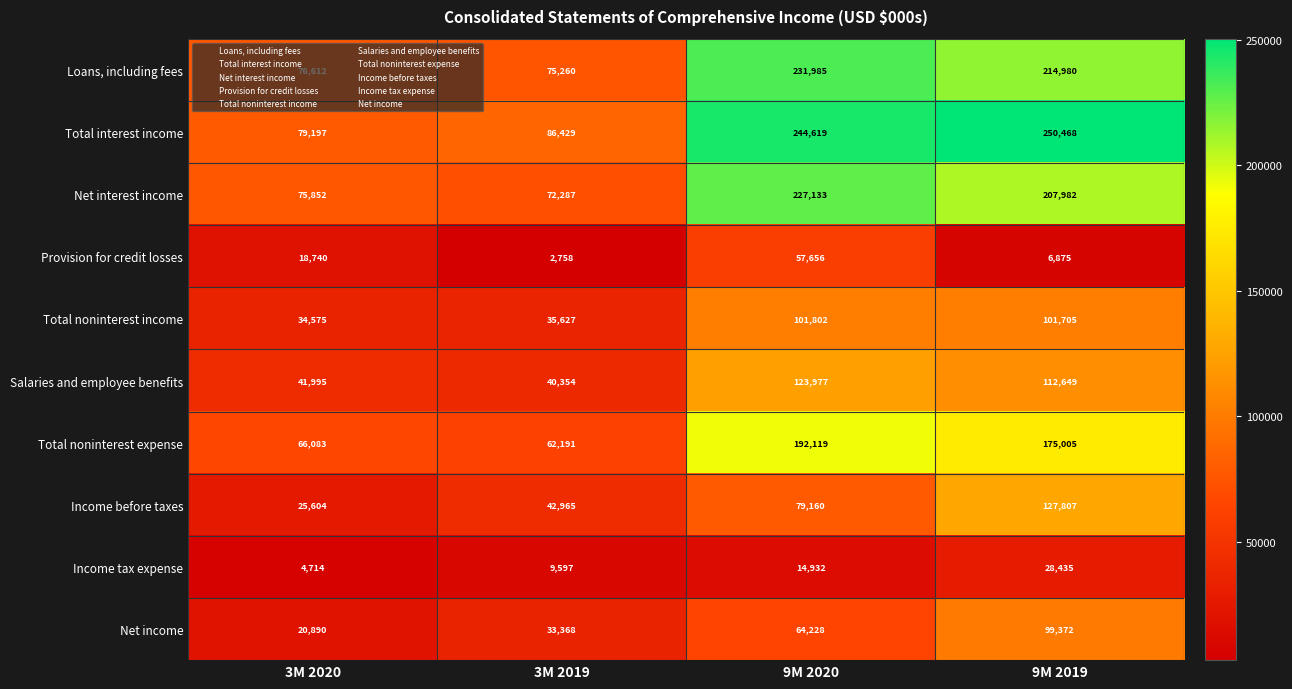

Which series has the largest total across all categories?

Total interest income